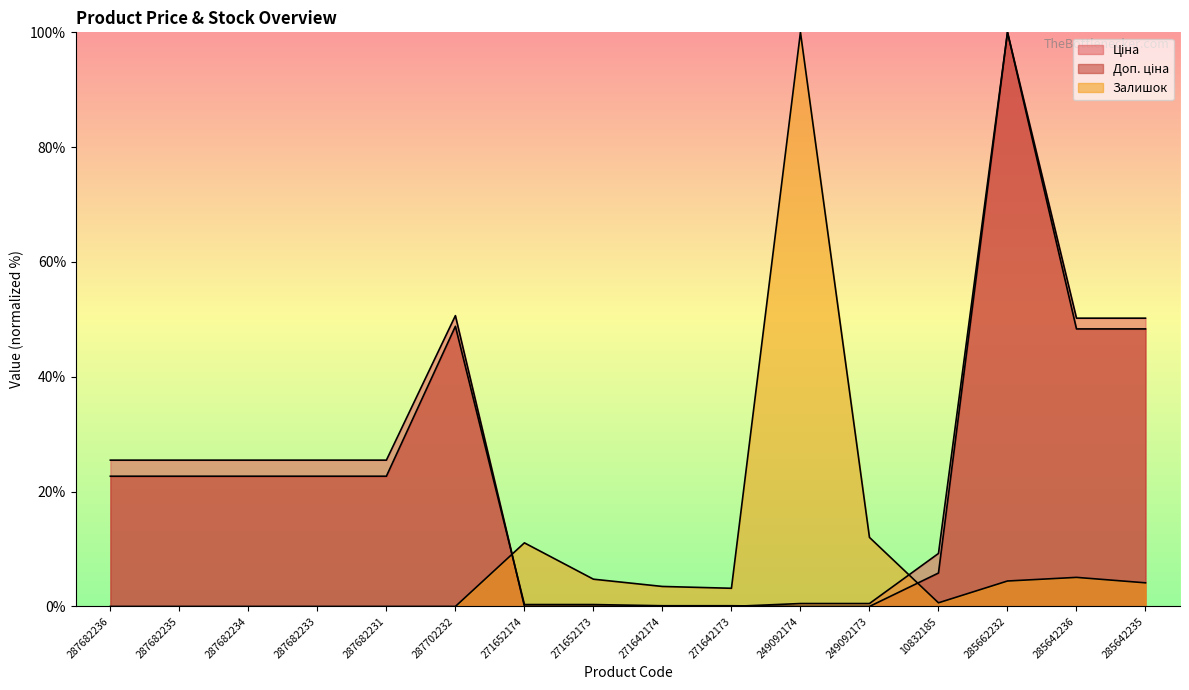

How many values in the Доп. ціна series exceed 22?

9